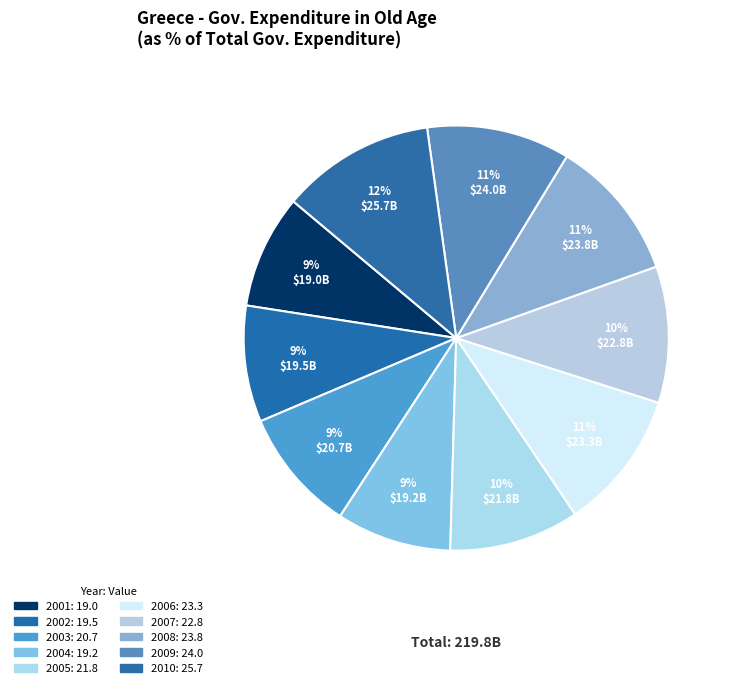

Is 2010 the majority of the pie?

No